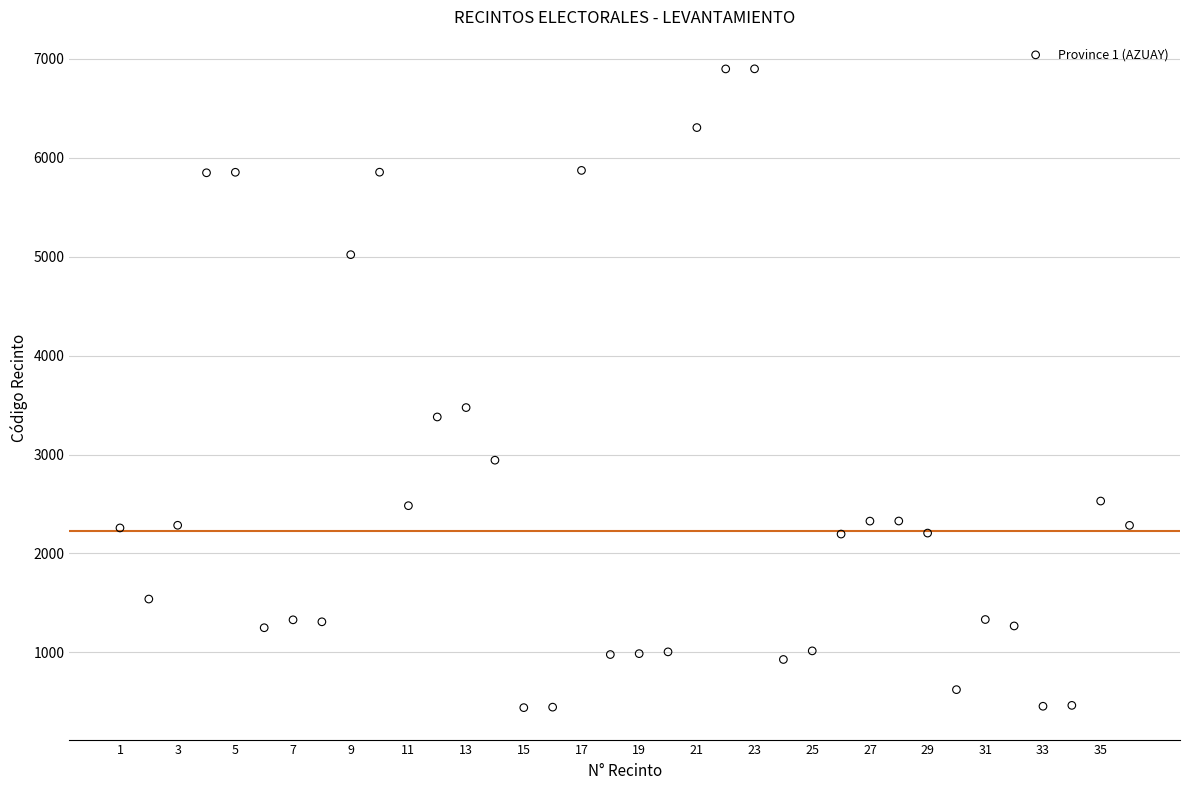

What Y value in the scatter plot is closest to 3670?

3475